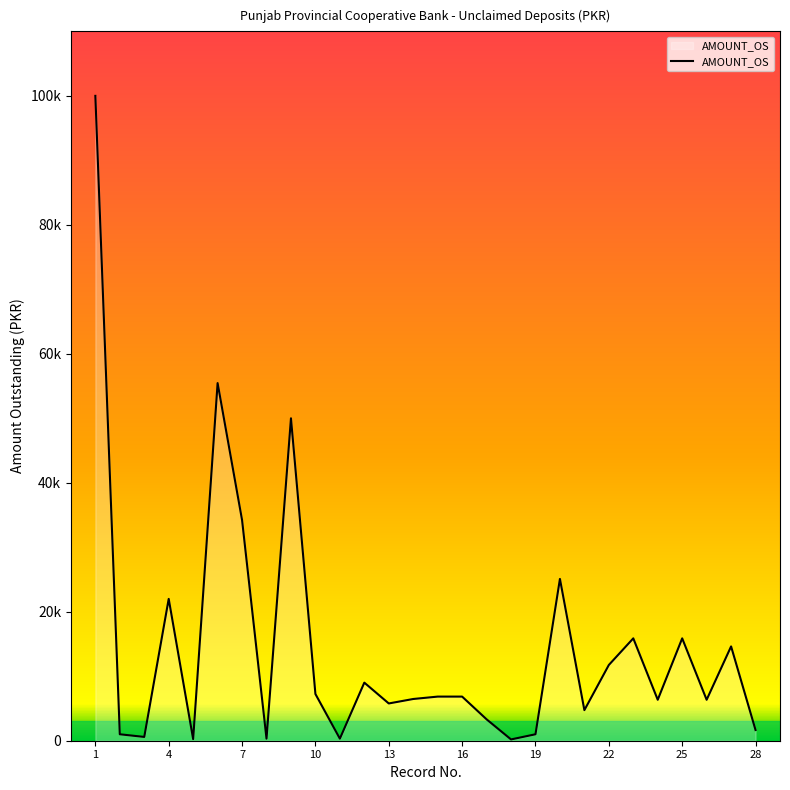

Rank the categories by value from highest to lowest.

1, 6, 9, 7, 20, 4, 23, 25, 27, 22, 12, 10, 15, 16, 14, 24, 26, 13, 21, 17, 28, 2, 19, 3, 8, 11, 5, 18